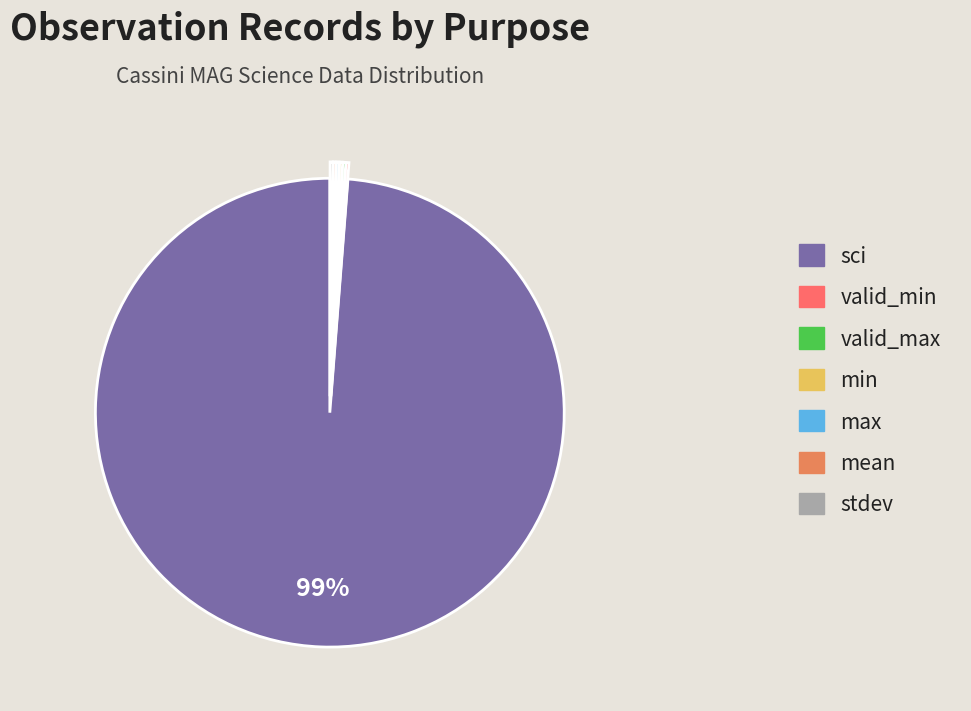

What is the ratio of the value at valid_min to the value at stdev?

1.0